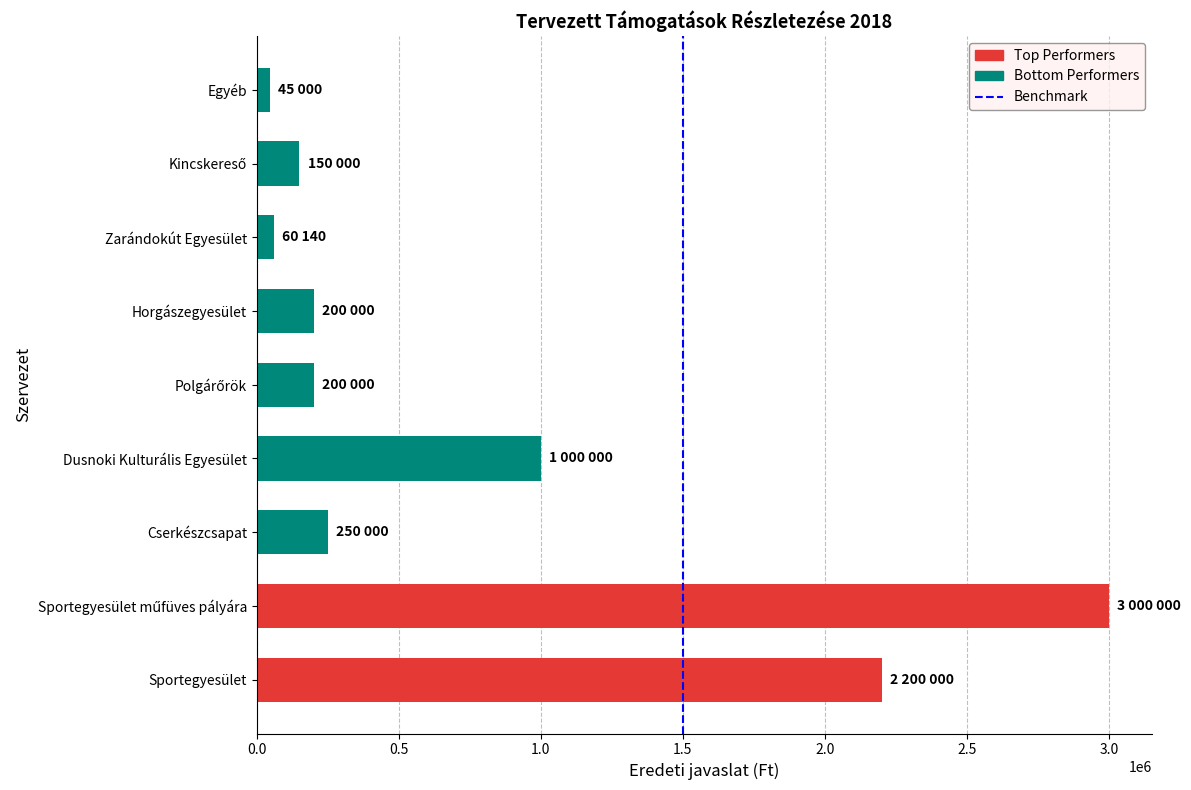

Is it true that the value at Cserkészcsapat is 250000?

True